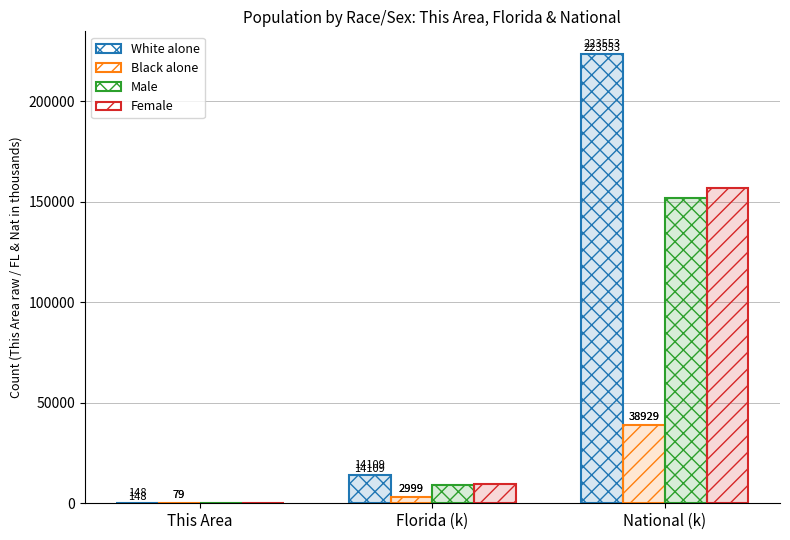

Is the value of Black alone at This Area greater than the value of Female at This Area?

No